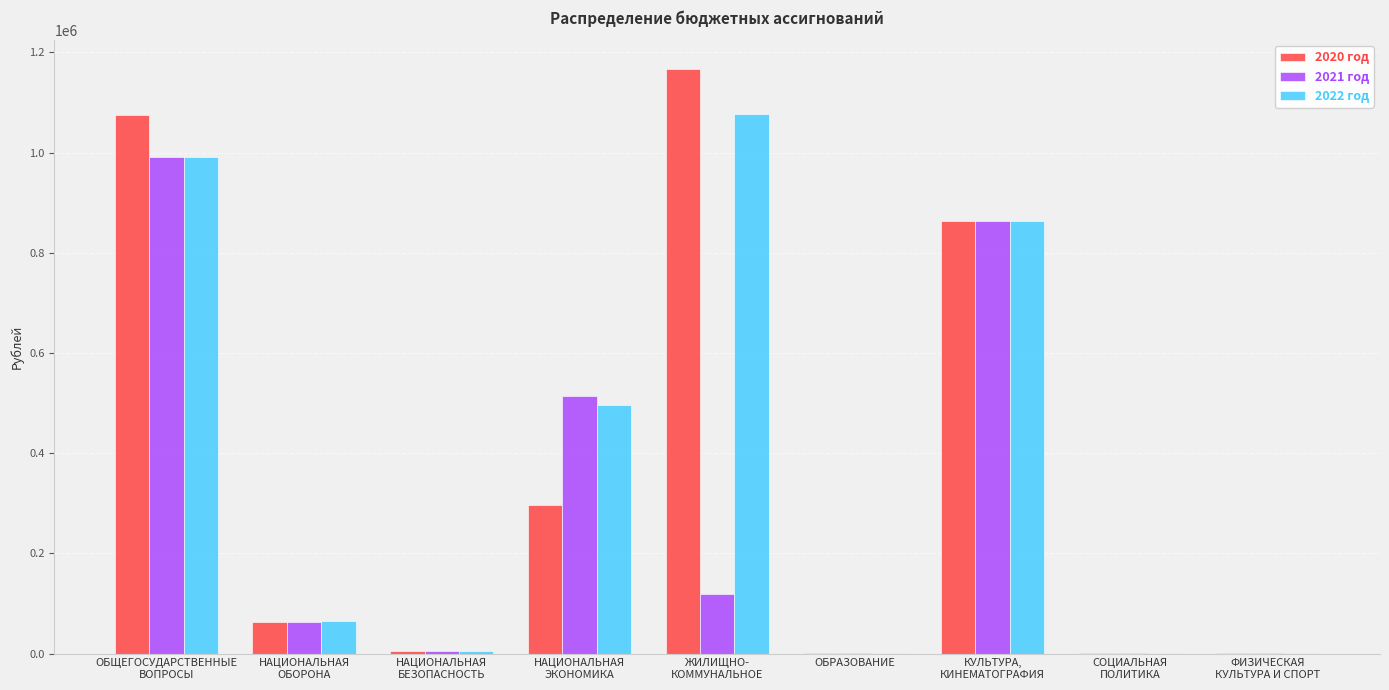

What is the maximum value shown in the chart?

1165997.8